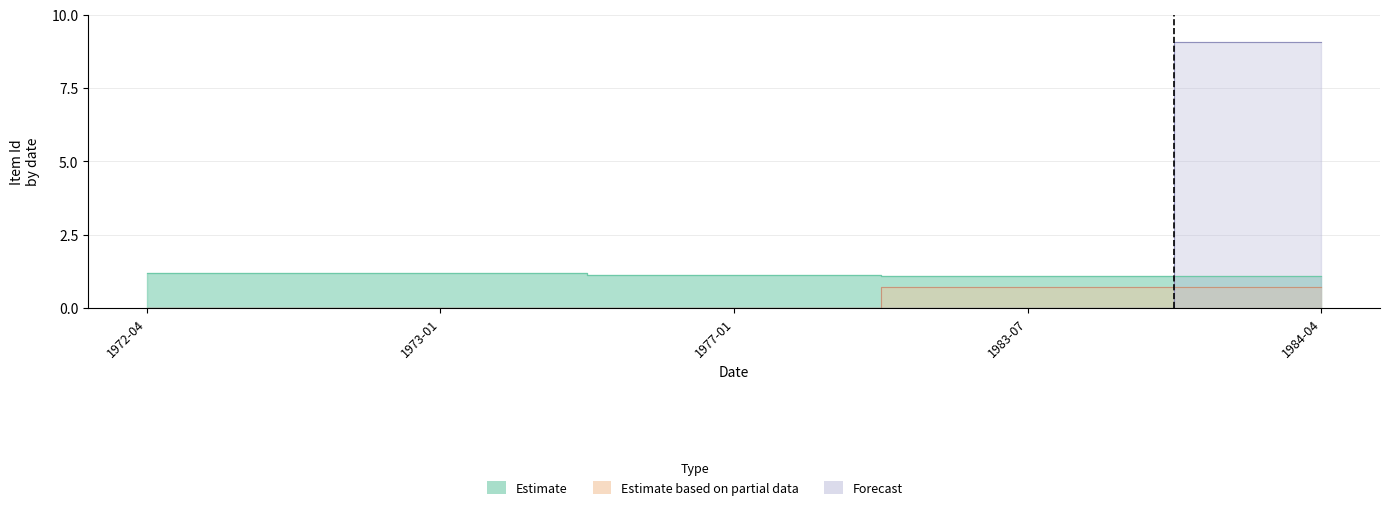

How many positive values does the Forecast series have?

1